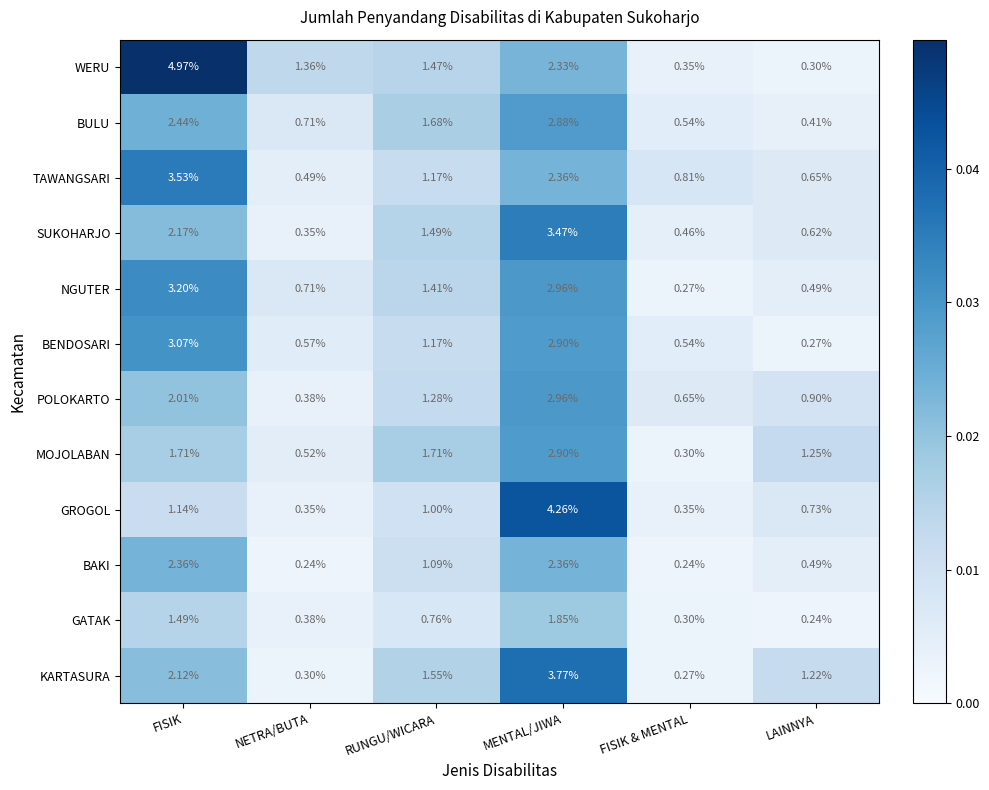

Which series has the largest total across all categories?

WERU